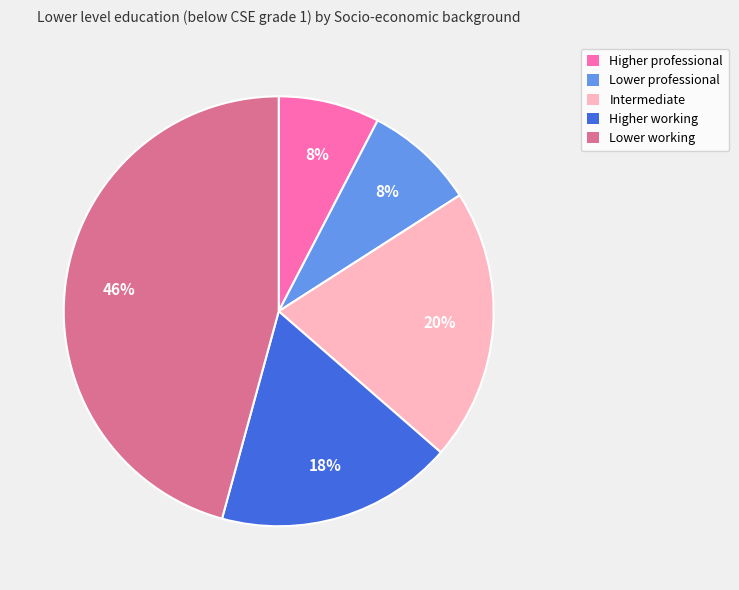

What is the largest slice in the pie chart?

Lower working